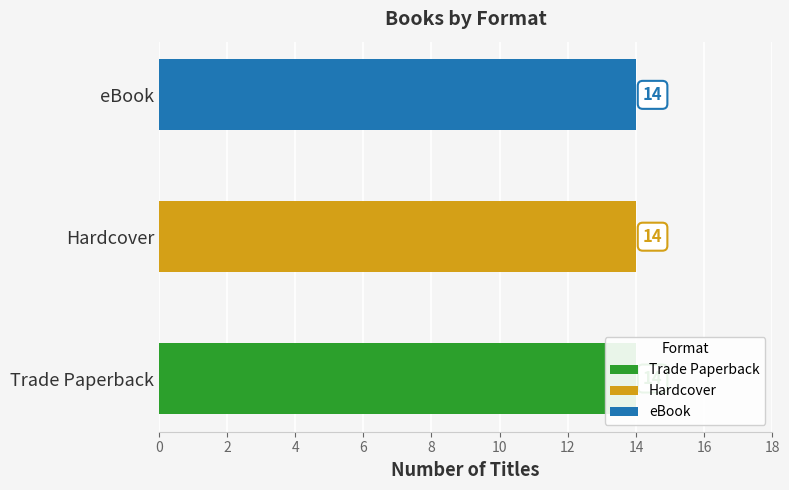

List the series in order of their peak value, highest first.

Trade Paperback, Hardcover, eBook